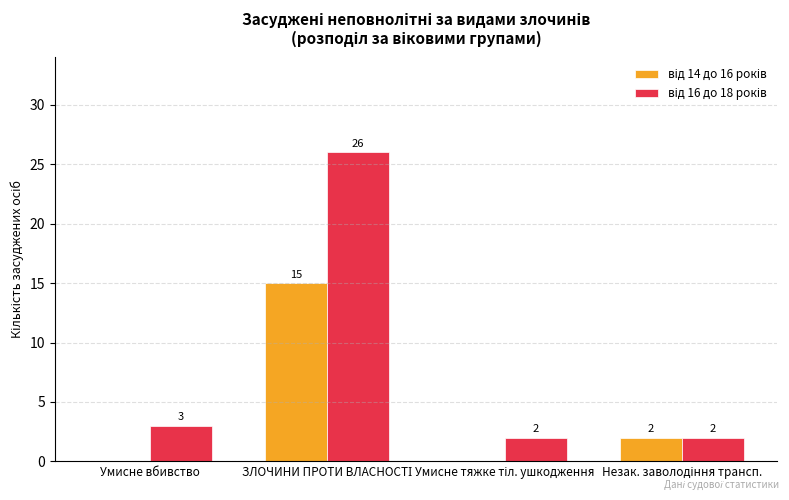

What is the label of the 1st bar from the right?

Незак. заволодіння трансп.